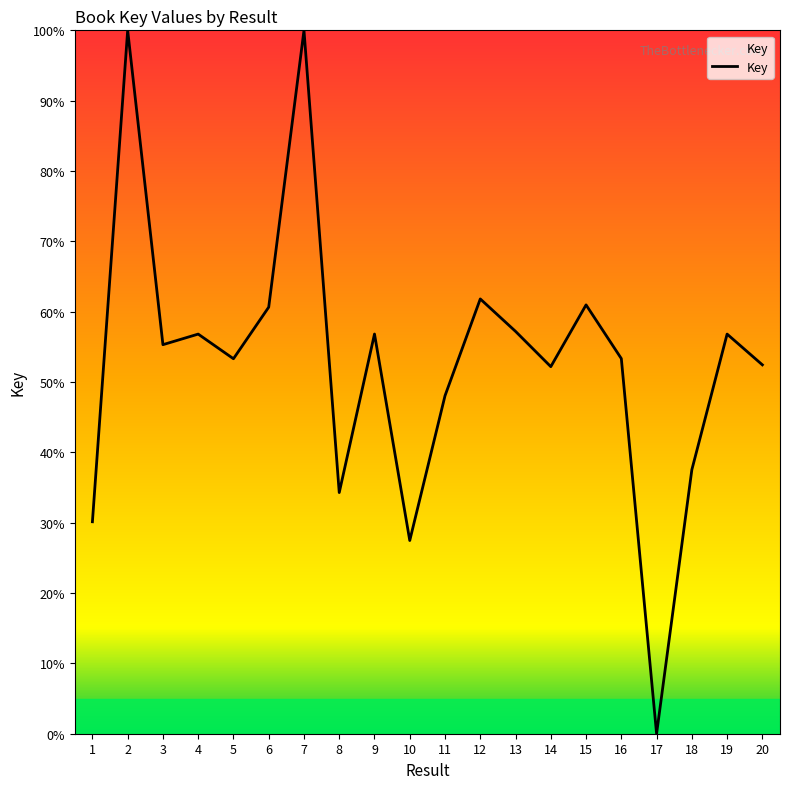

Read the value at 7.

100.0